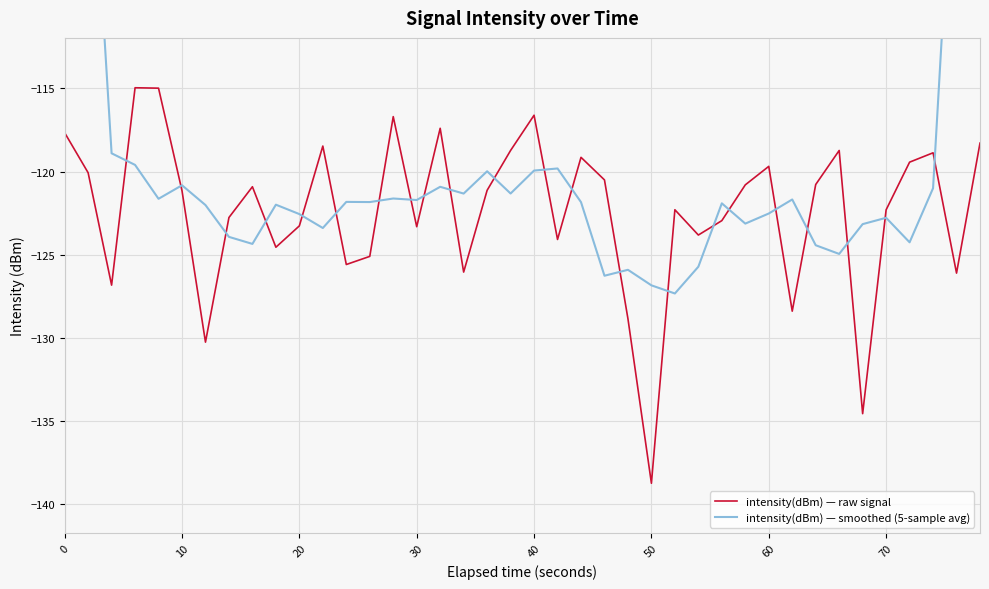

True or false: intensity(dBm) — raw signal and intensity(dBm) — smoothed (5-sample avg) intersect in this chart.

True